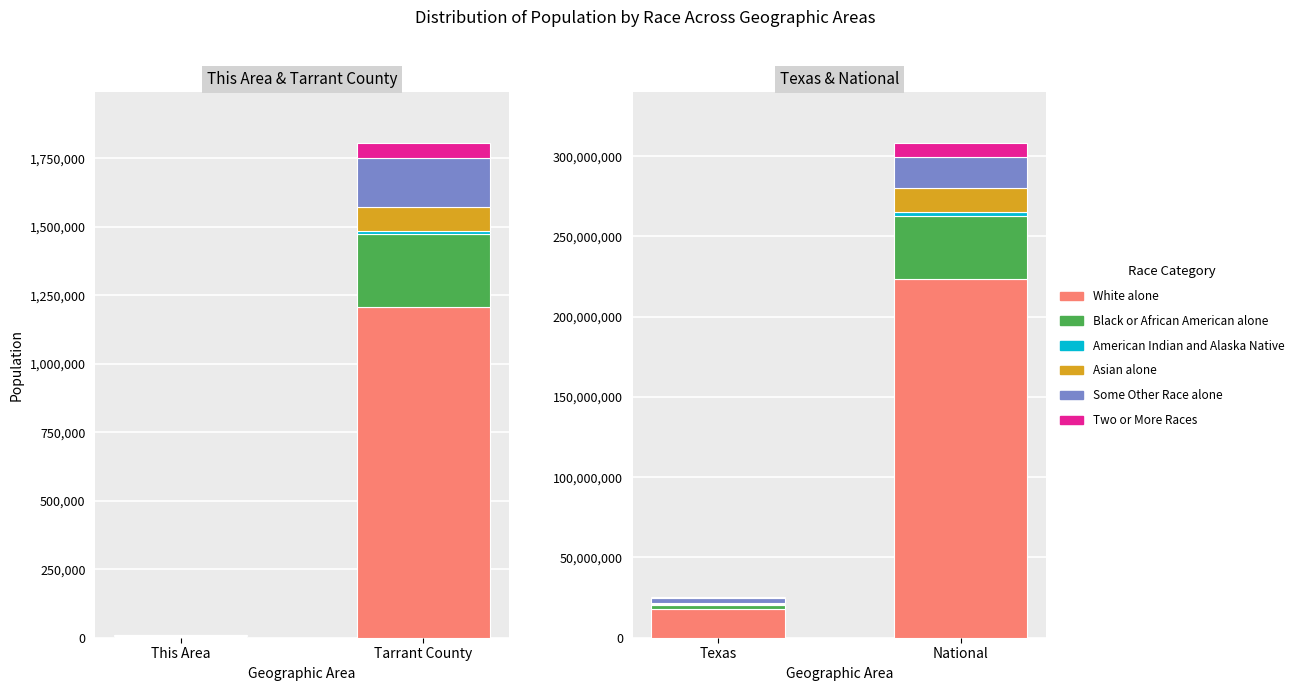

What is the sum of all Some Other Race alone values?

21735554